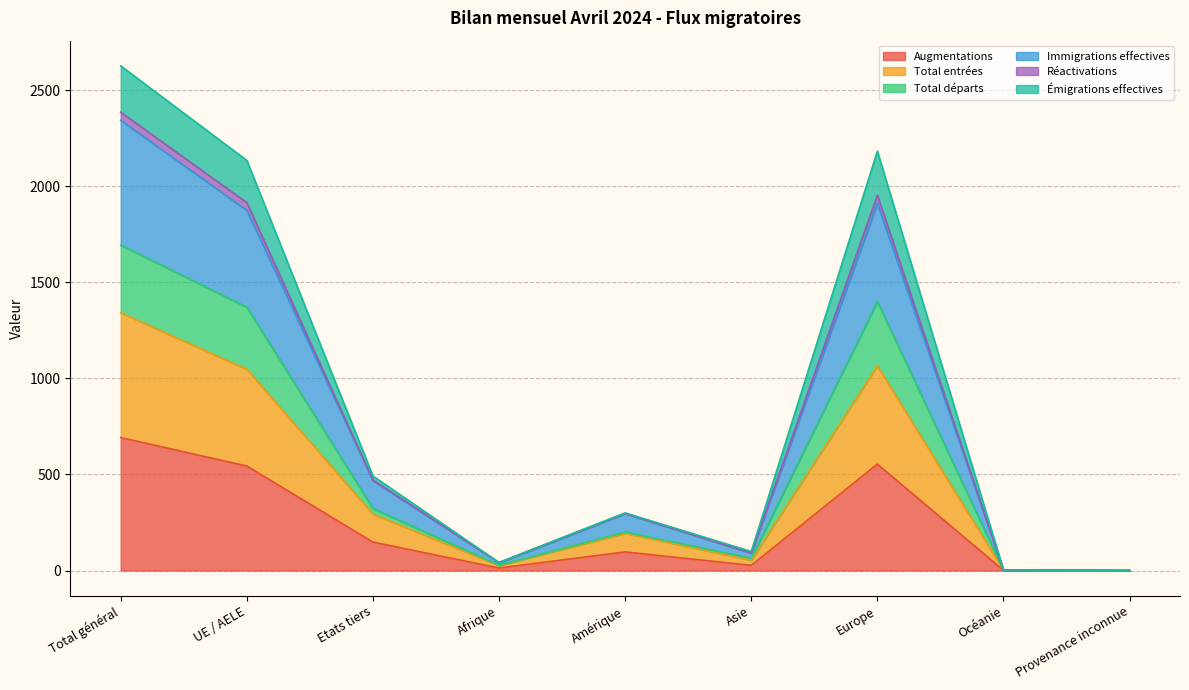

What are all the series names shown in the legend?

Augmentations, Total entrées, Total départs, Immigrations effectives, Réactivations, Émigrations effectives